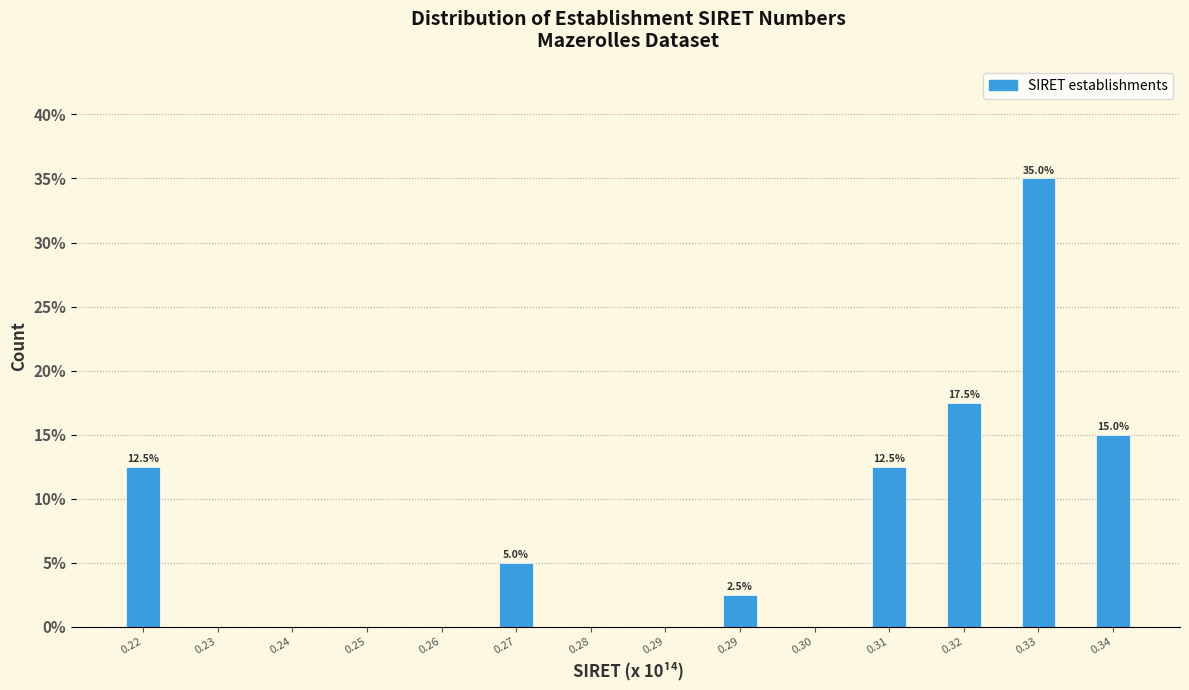

How many data points are above 2?

7